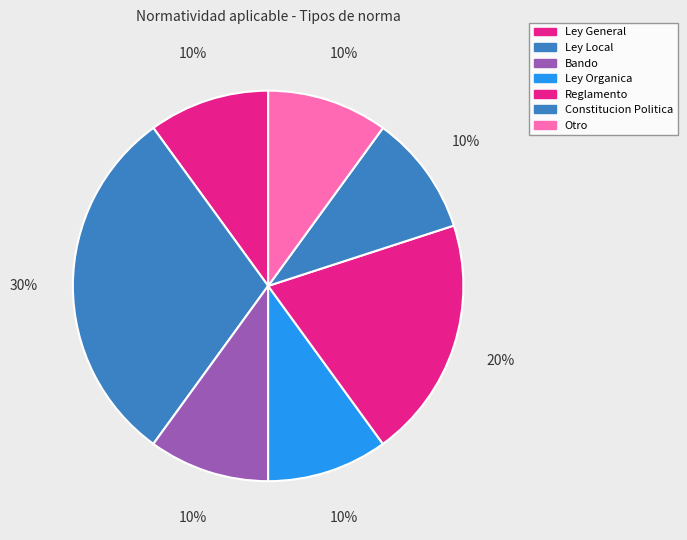

How many segments does this pie chart have?

7